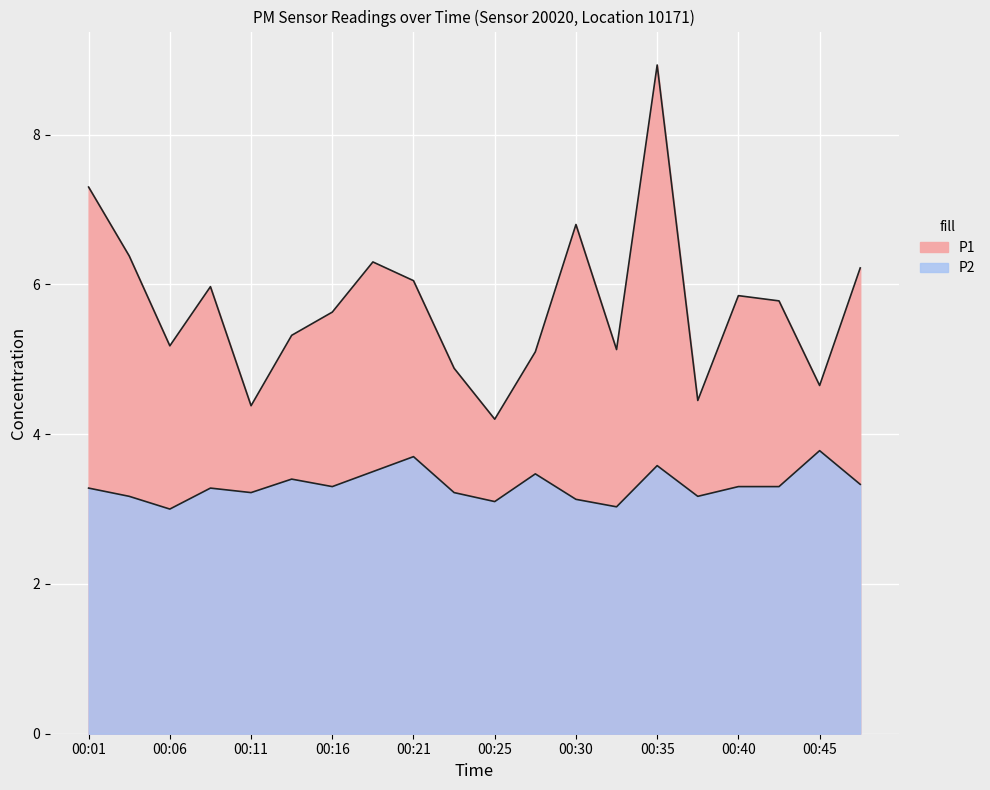

At which category does P2 reach its first local valley?

00:06